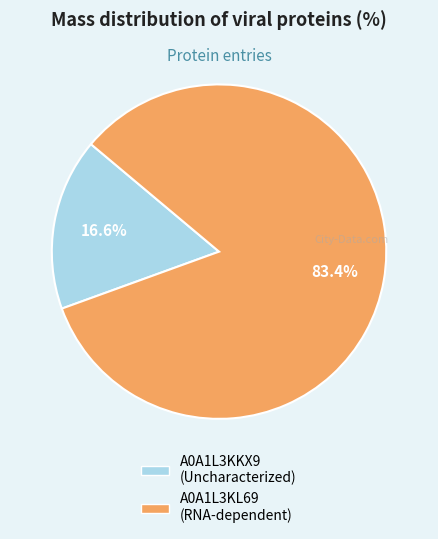

Rank the categories by value from lowest to highest.

A0A1L3KKX9 (Uncharacterized), A0A1L3KL69 (RNA-dependent)